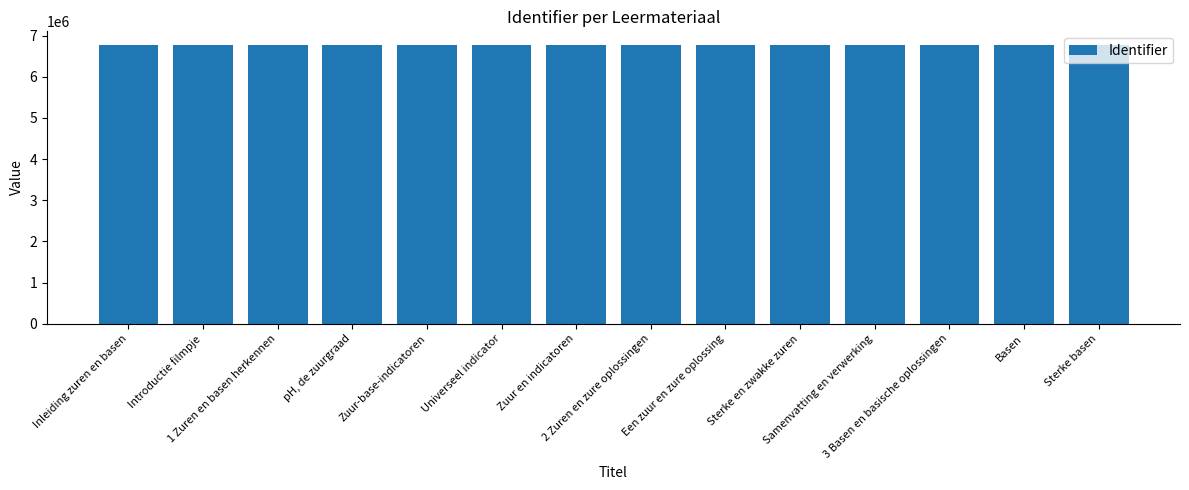

The value at 3 Basen en basische oplossingen is 6767712. True or false?

True